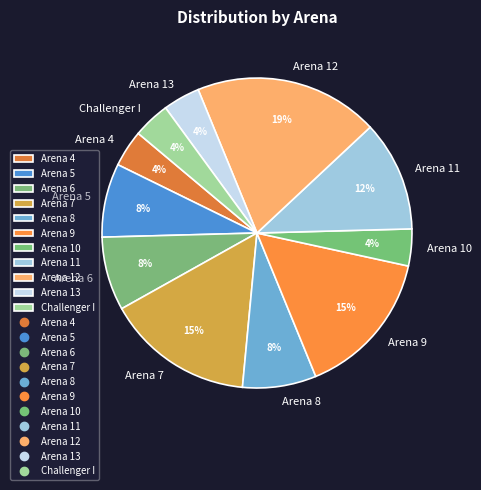

Is there any slice that represents more than half of the pie?

No